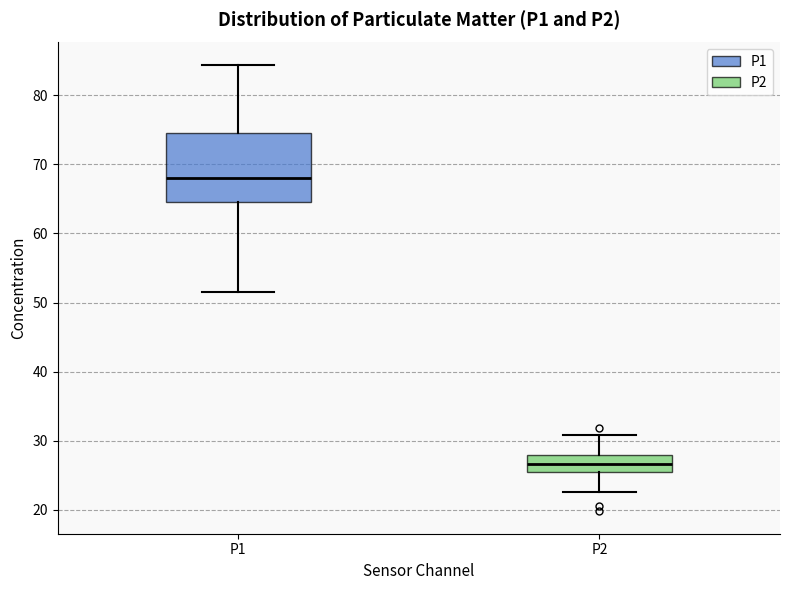

Comparing the boxes themselves (not the whiskers), which one is the tallest?

P1